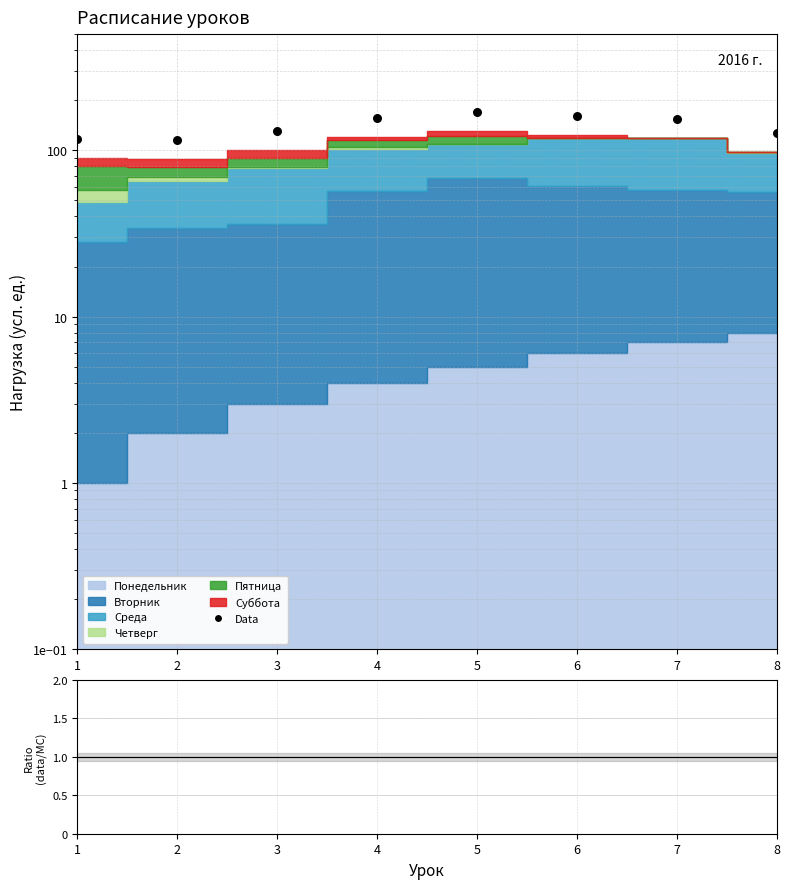

Which has a higher value, 7 or 6?

6